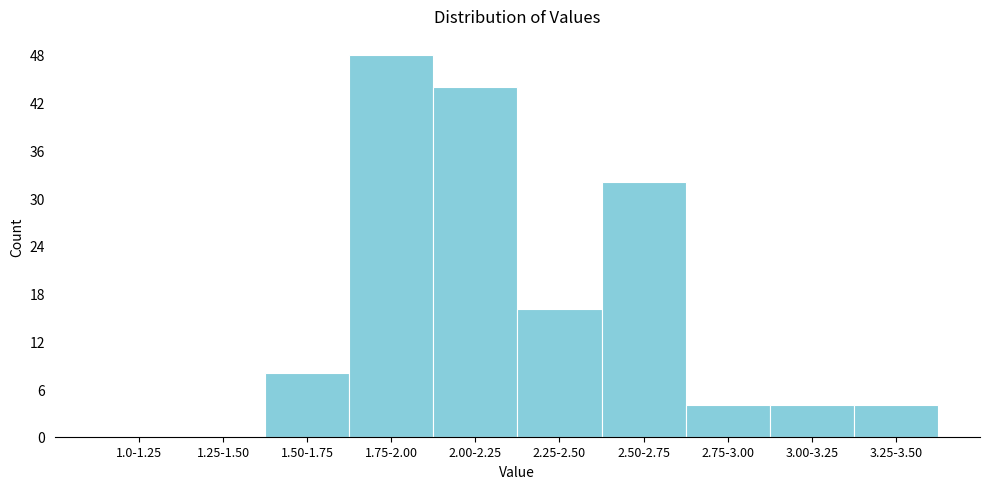

Reading left to right, what are all the values shown in this chart?

1.0-1.25=0	1.25-1.50=0	1.50-1.75=8	1.75-2.00=48	2.00-2.25=44	2.25-2.50=16	2.50-2.75=32	2.75-3.00=4	3.00-3.25=4	3.25-3.50=4